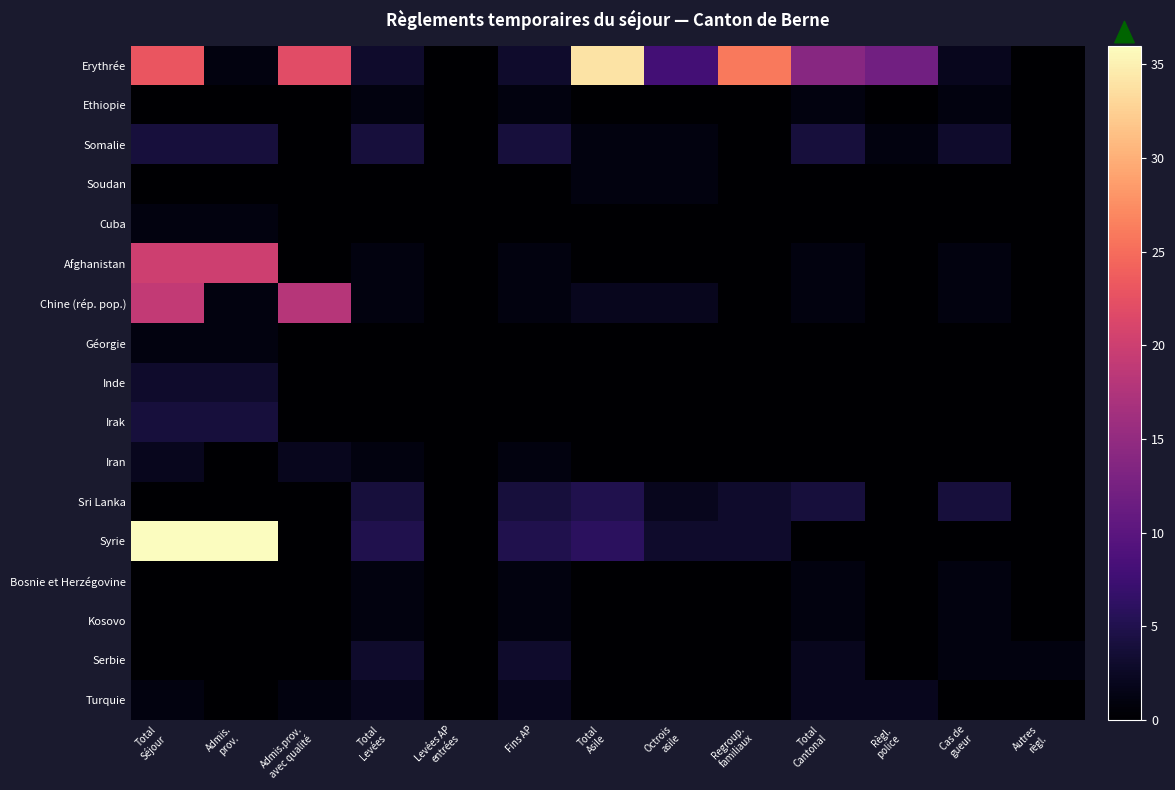

Rank the series by their maximum value, from lowest to highest.

Ethiopie, Soudan, Cuba, Géorgie, Bosnie et Herzégovine, Kosovo, Iran, Turquie, Inde, Serbie, Somalie, Irak, Sri Lanka, Chine (rép. pop.), Afghanistan, Erythrée, Syrie